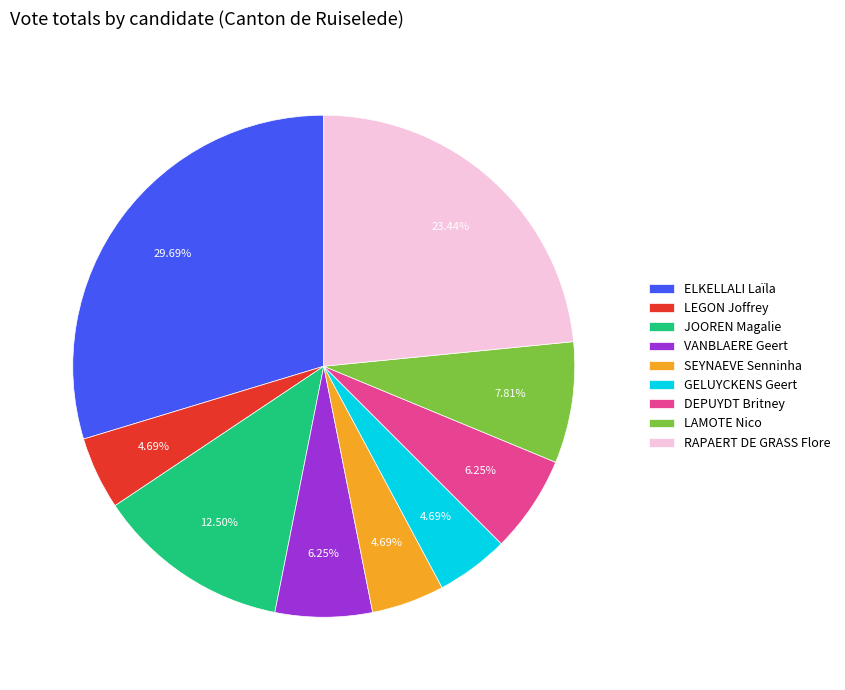

What portion of the pie excludes JOOREN Magalie?

87.5%